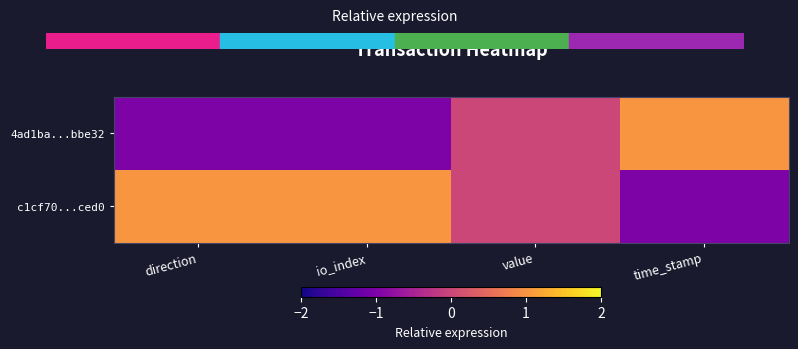

Reading right to left, list all the values displayed in this chart.

4ad1ba...bbe32: time_stamp=1	value=0	io_index=-1	direction=-1
c1cf70...ced0: time_stamp=-1	value=0	io_index=1	direction=1